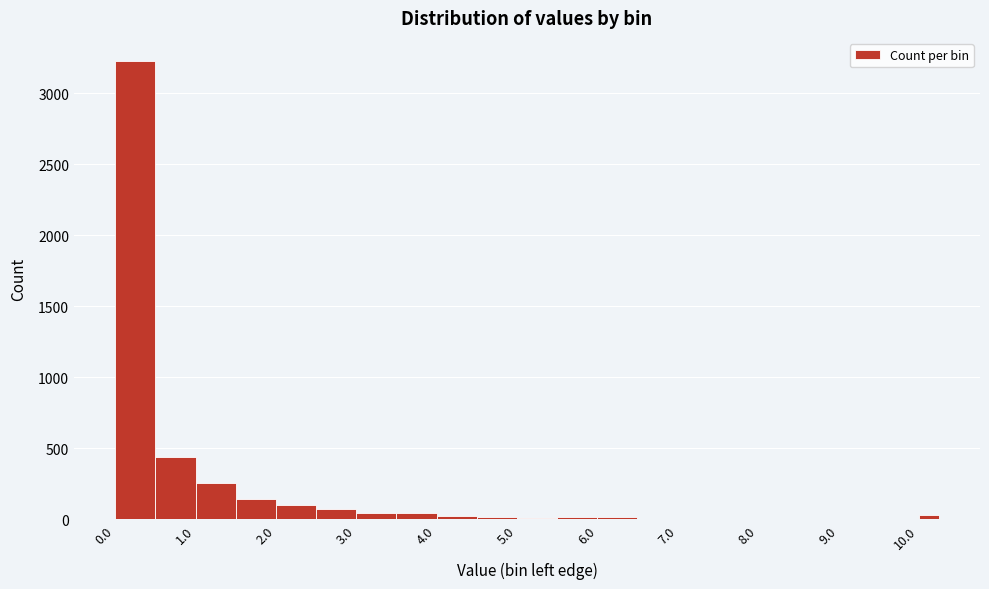

Around what value on the x-axis is the tallest bar? Give the approximate position of its centre, as read against the axis.

0.3